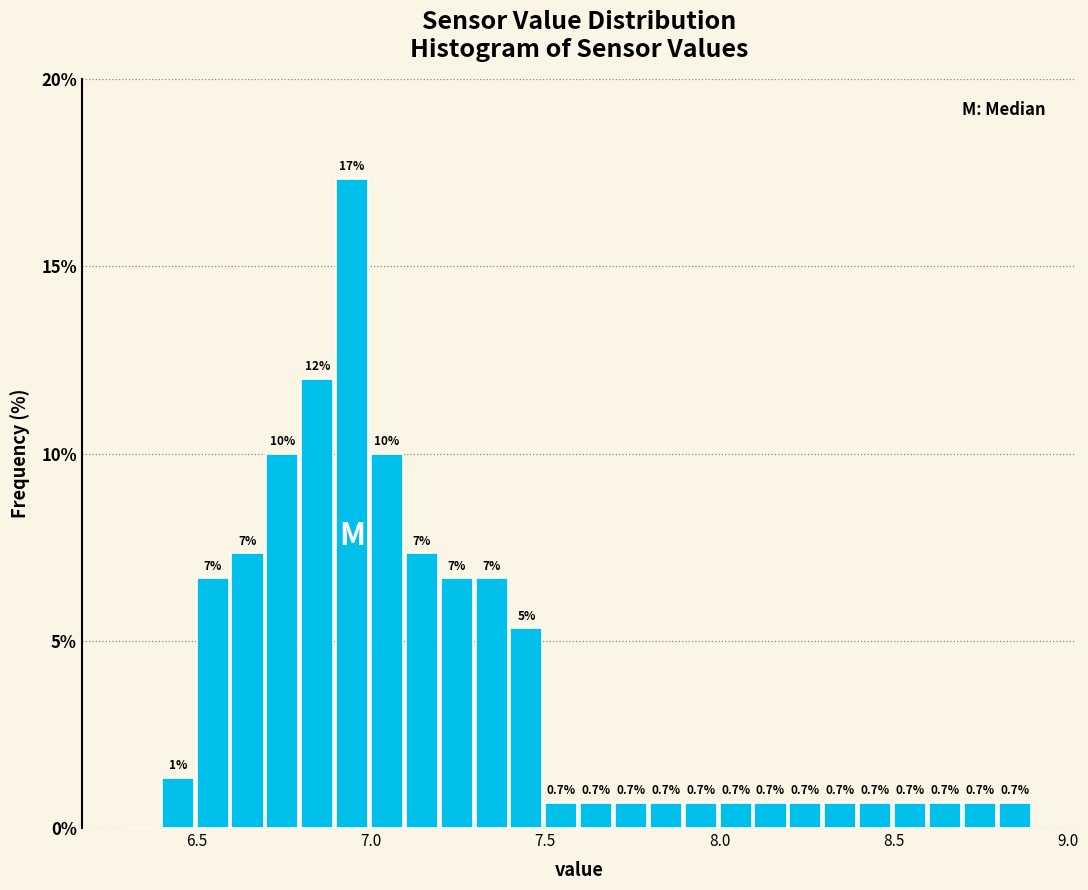

Around what value on the x-axis is the tallest bar? Give the approximate position of its centre, as read against the axis.

6.95